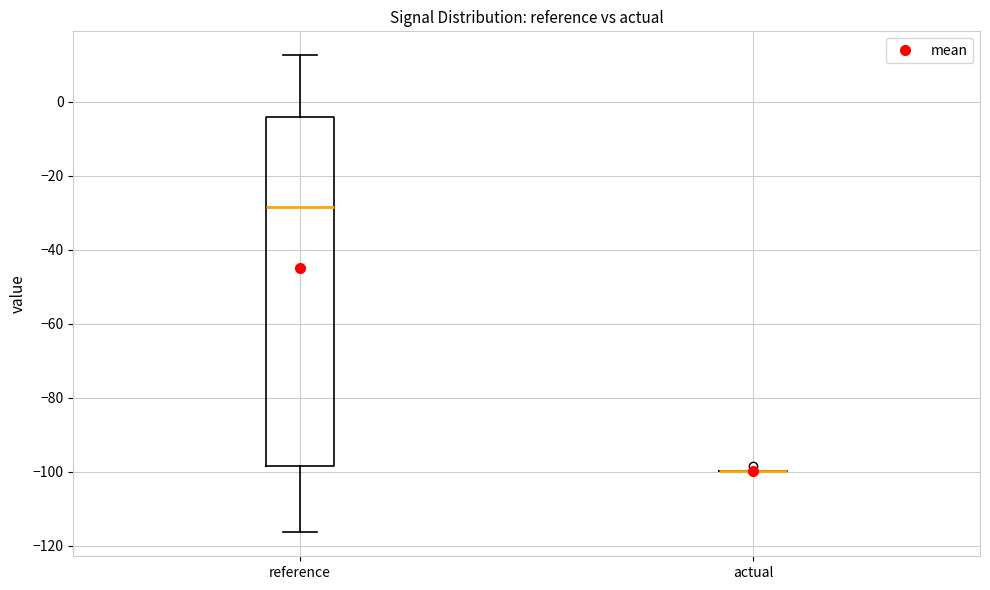

Reading left to right, read every box against the y-axis: the position of its median line, the range the box covers, and the ends of its whiskers. The values are not printed on the chart, so give them approximately, as read against the axis.

reference: median -28, box -98 to -4, whiskers -116 to 12
actual: box collapsed to a line at -100, whiskers -100 to -100